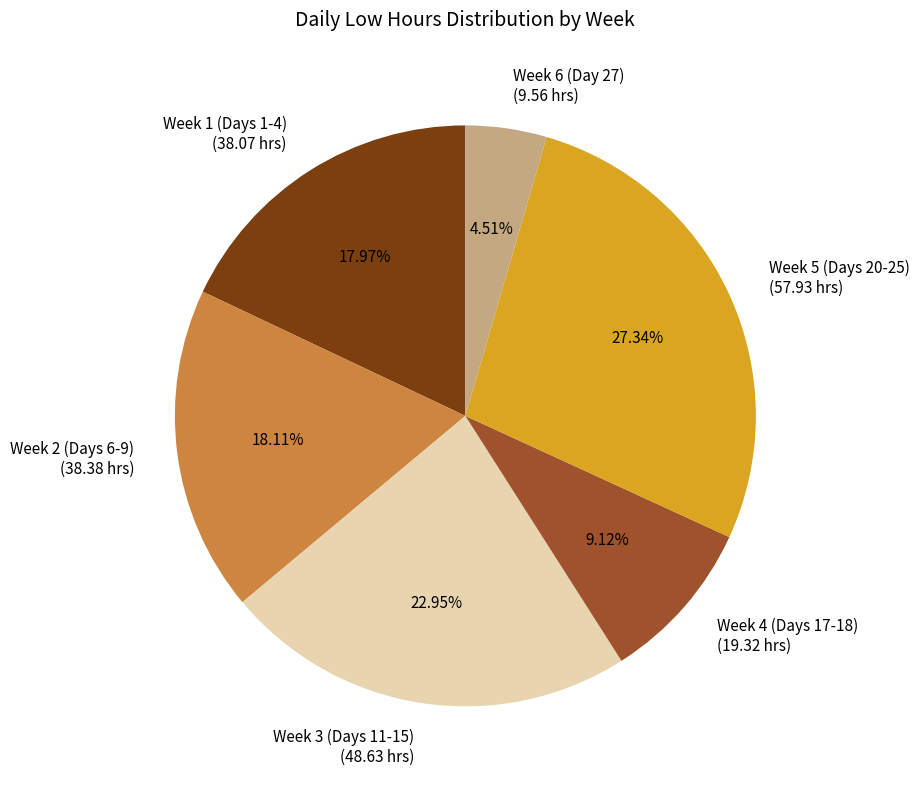

Which slice is the largest?

Week 5 (Days 20-25) (57.93 hrs)